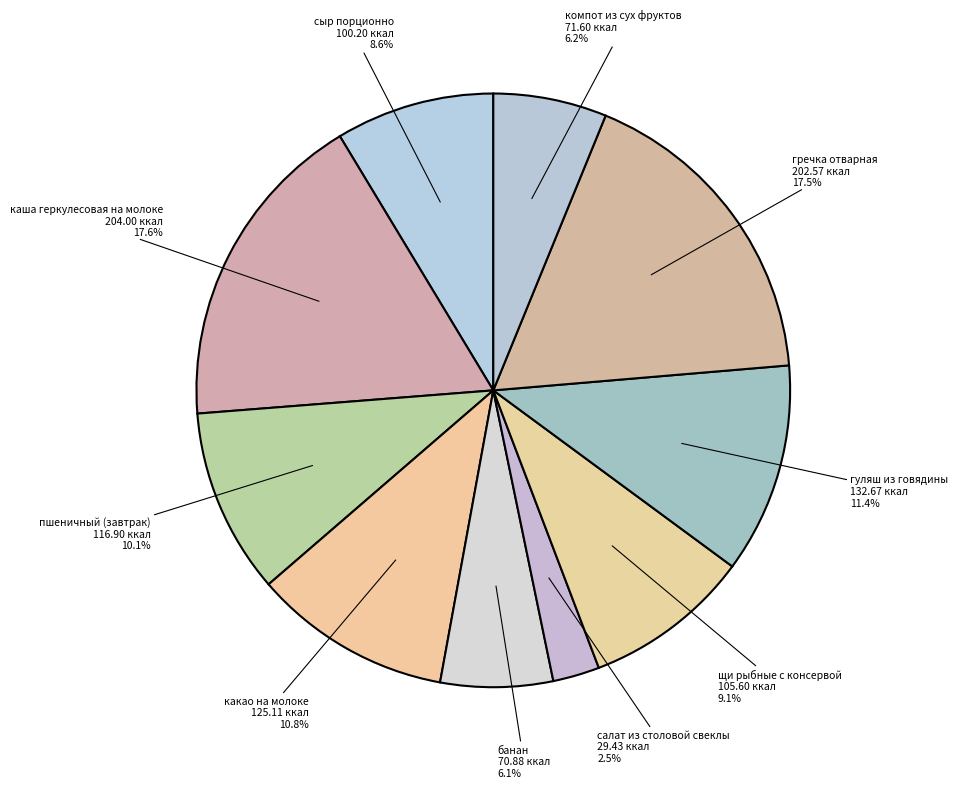

Between компот из сух фруктов and какао на молоке, which is larger?

какао на молоке